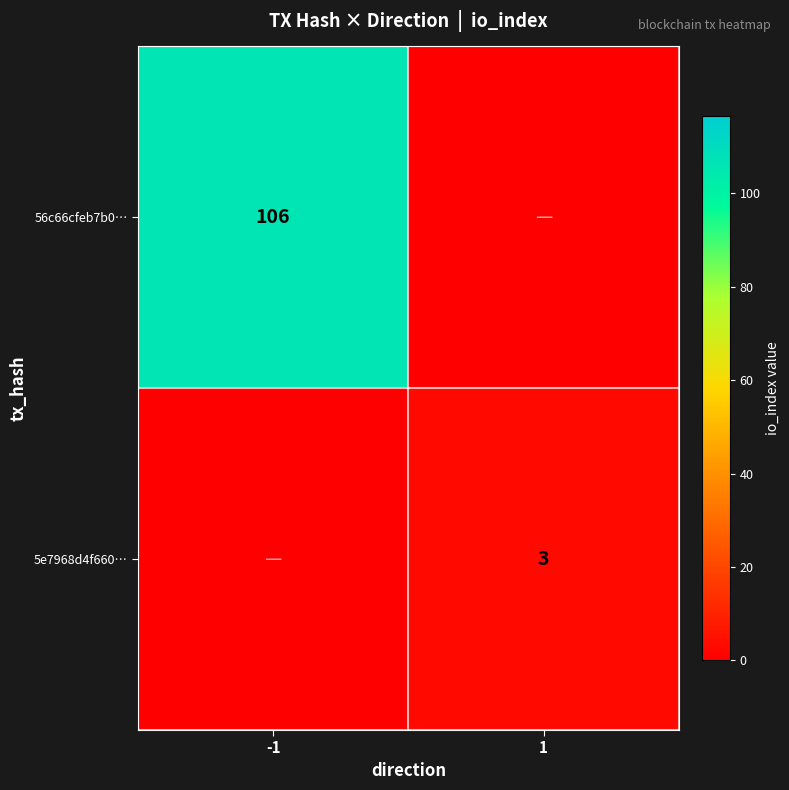

True or false: 5e7968d4f660… has a value of 3 at 1.

True